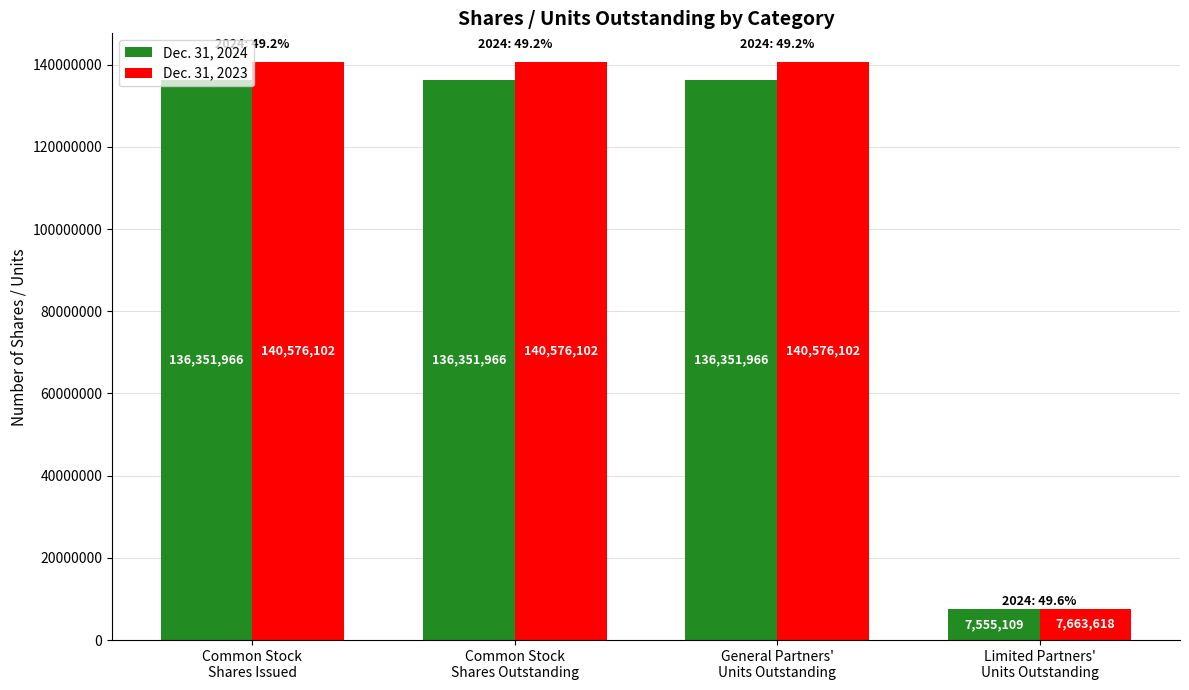

Which series has the largest range (max minus min)?

Dec. 31, 2023